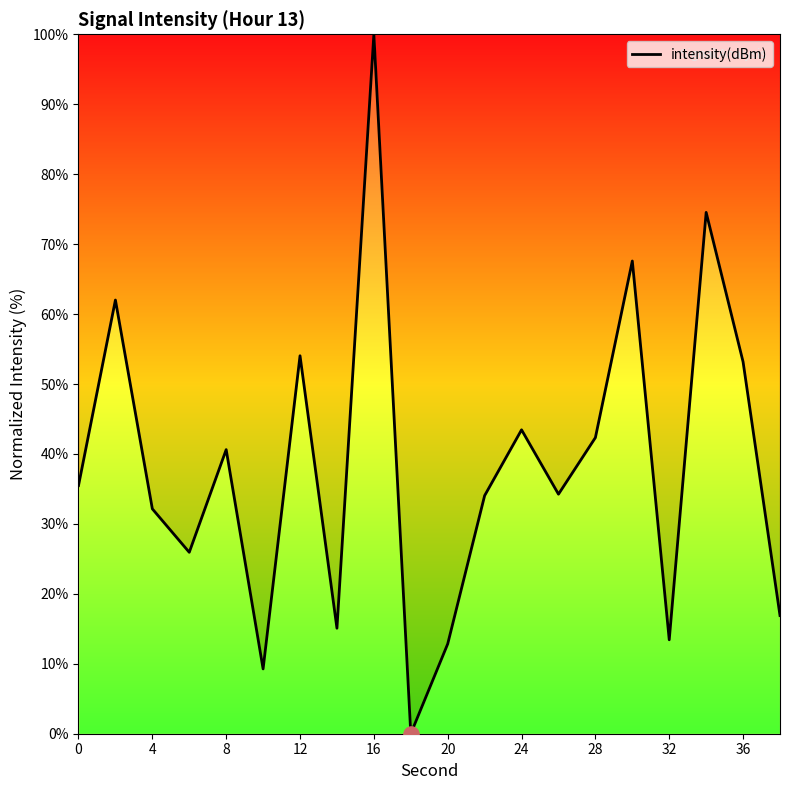

What is the greatest value displayed?

100.0